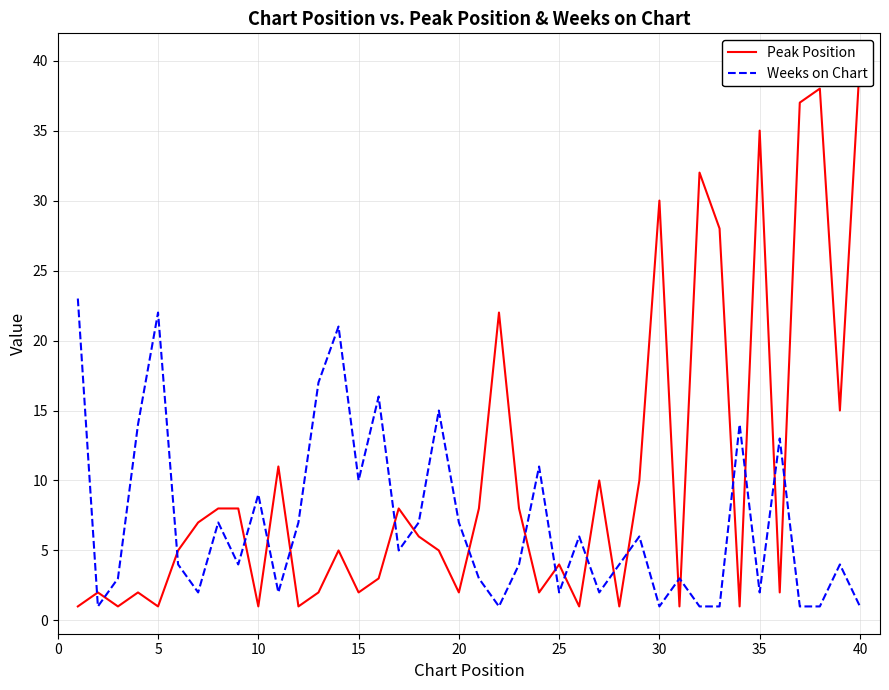

How many intersections are there between Peak Position and Weeks on Chart?

21